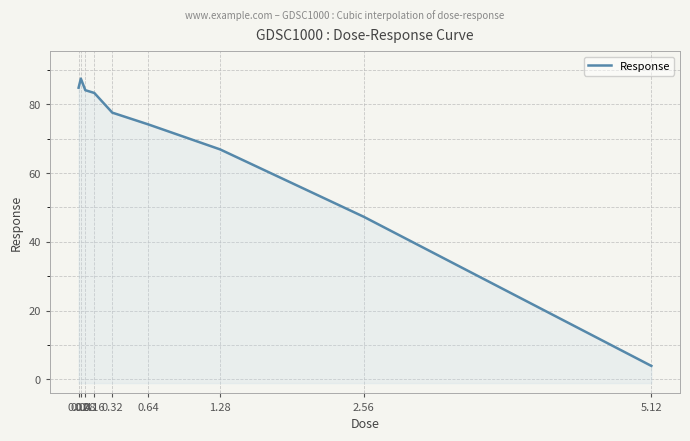

What is the label of the 9th point from the right?

0.02